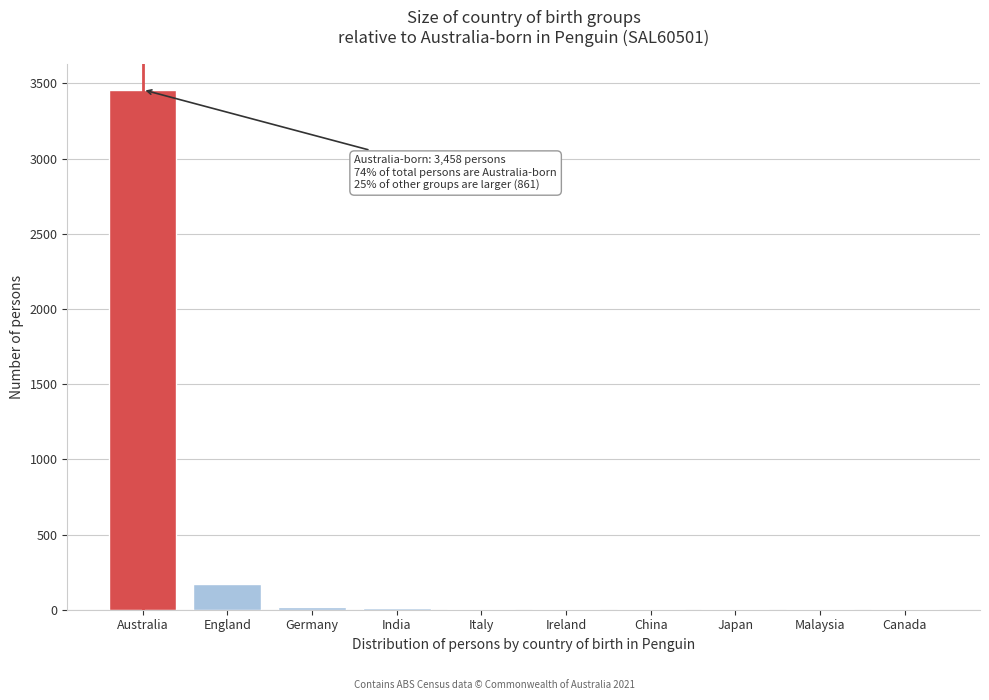

At which label is the value closest to 1730?

England